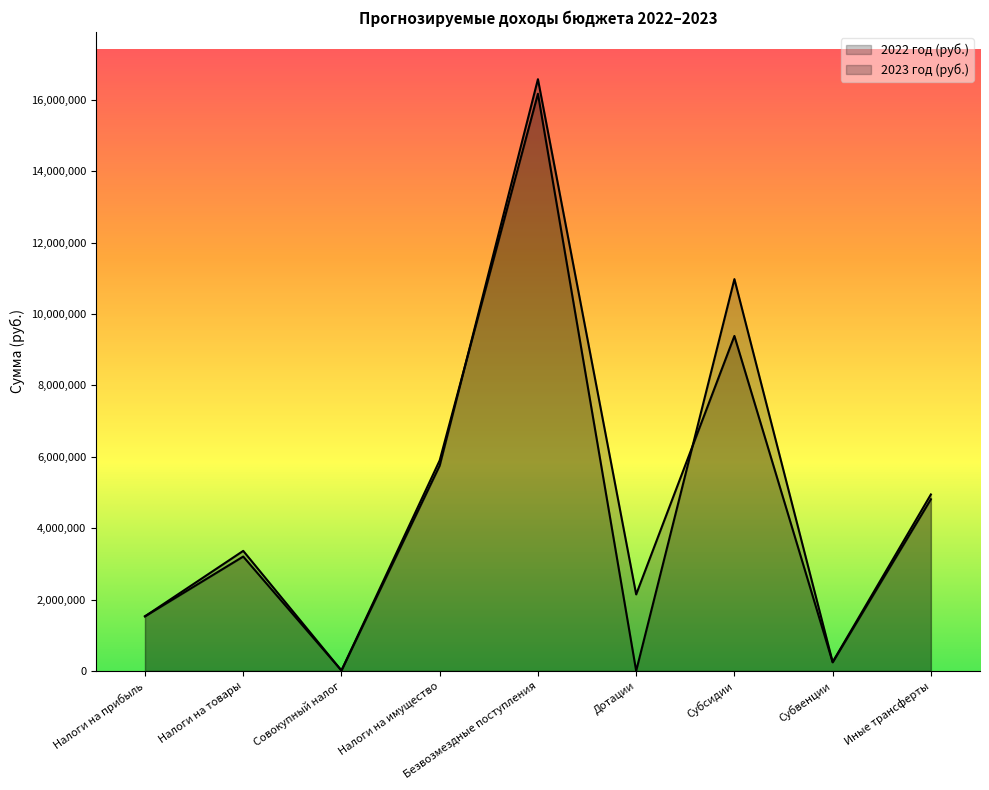

True or false: 2022 год (руб.) and 2023 год (руб.) intersect in this chart.

True